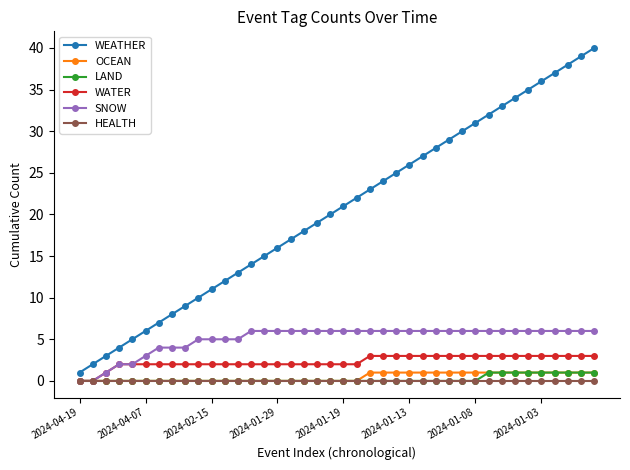

What are all the series names shown in the legend?

WEATHER, OCEAN, LAND, WATER, SNOW, HEALTH